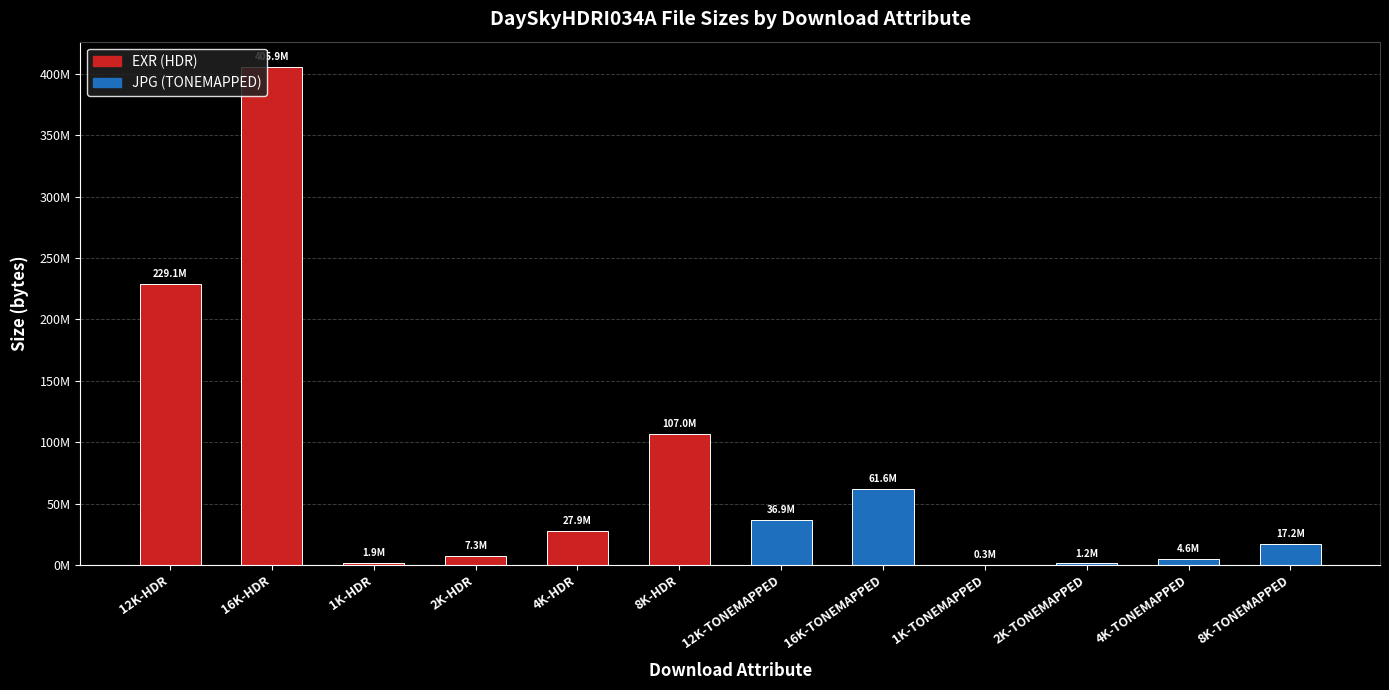

What is the label of the 9th bar from the left?

1K-TONEMAPPED